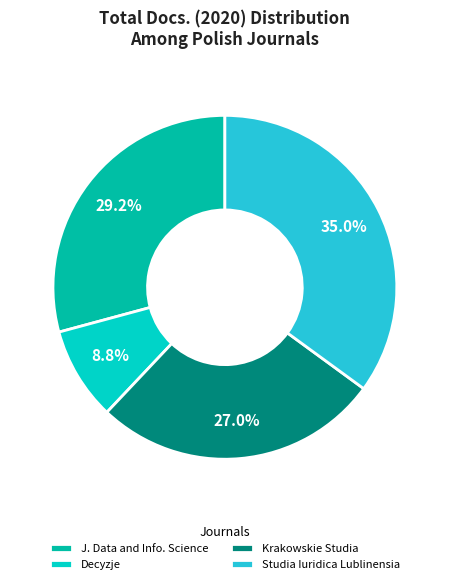

What percentage do J. Data and Info. Science and Decyzje together represent?

38.0%